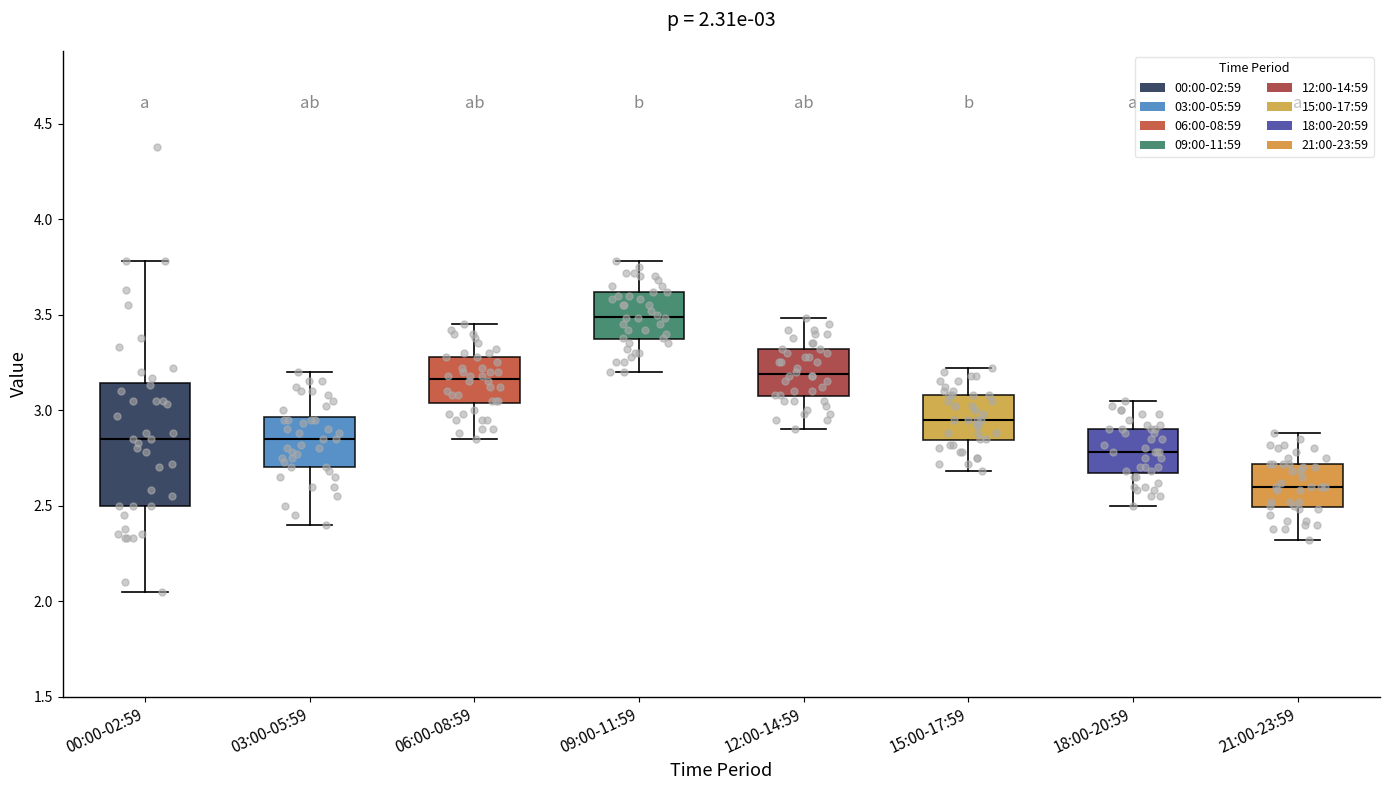

Which box's median line is the lowest?

21:00-23:59